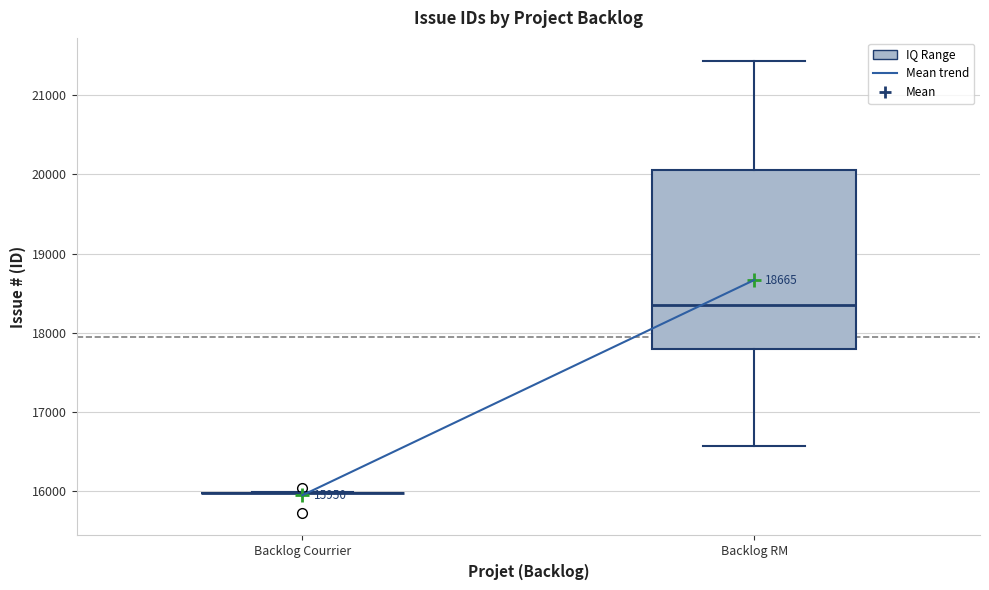

Comparing the boxes themselves (not the whiskers), which one is the tallest?

Backlog RM